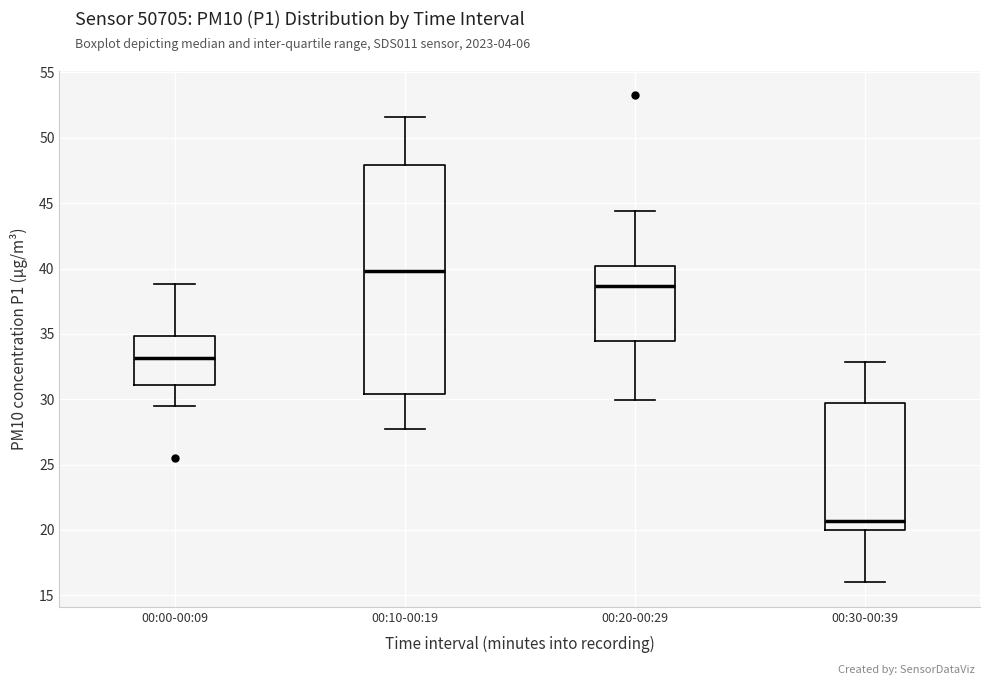

Comparing the boxes themselves (not the whiskers), which one is the tallest?

00:10-00:19